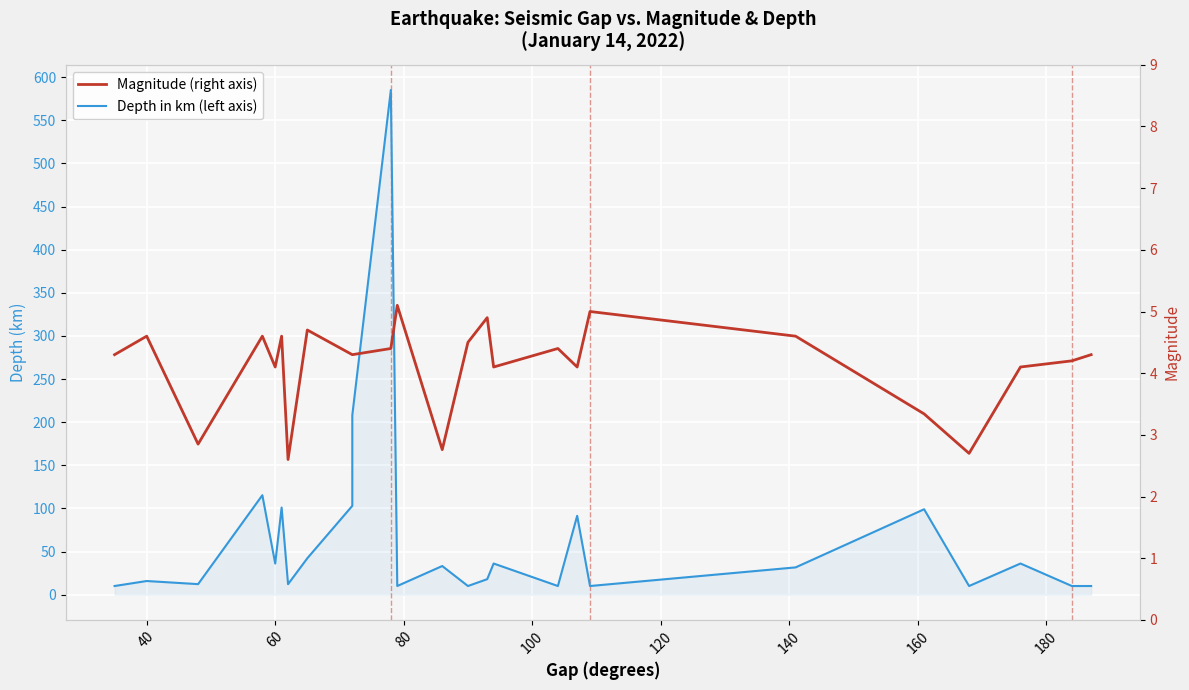

True or false: mag has a value of 1.2 at 120.

False